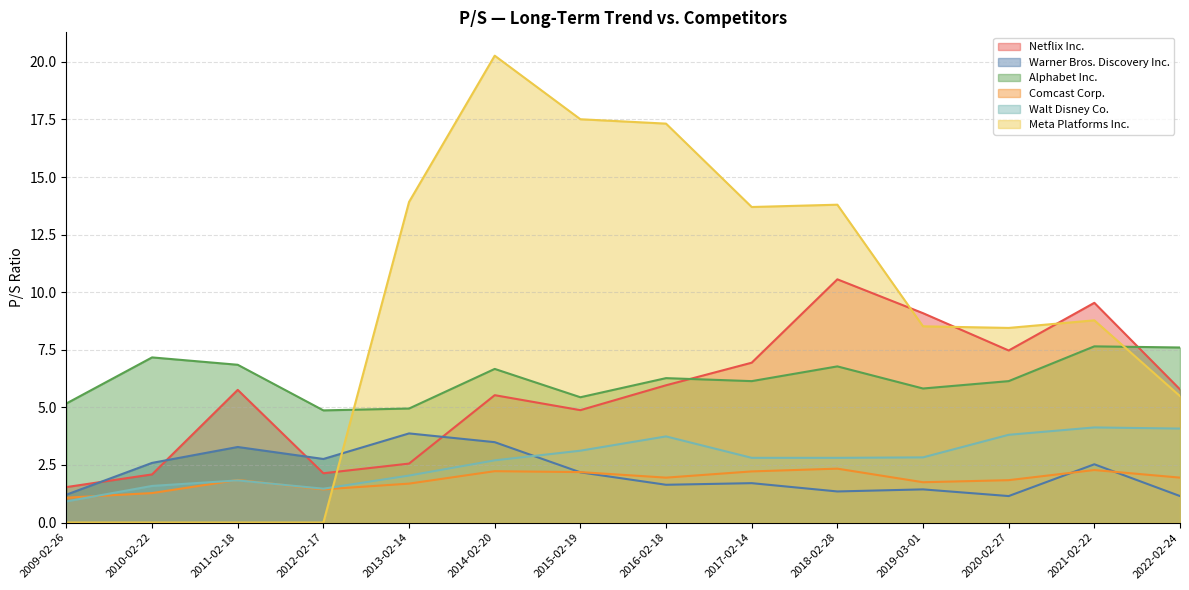

List the series in order of their peak value, lowest first.

Comcast Corp., Warner Bros. Discovery Inc., Walt Disney Co., Alphabet Inc., Netflix Inc., Meta Platforms Inc.